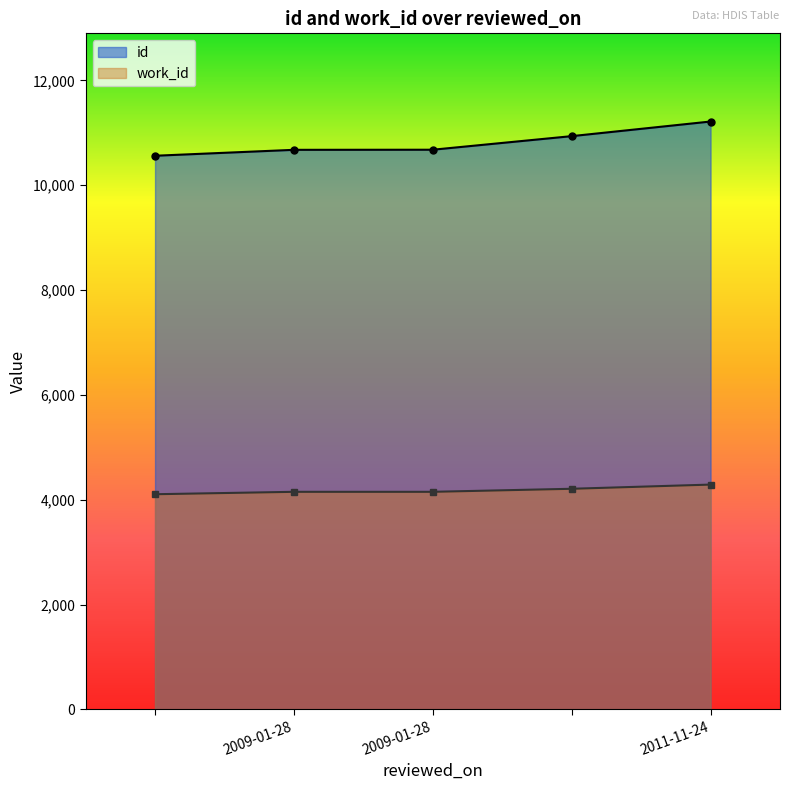

Reading left to right, list all the values displayed in this chart.

id: =10562	2009-01-28=10675	2009-01-28=10677	=10936	2011-11-24=11215
work_id: =4105	2009-01-28=4151	2009-01-28=4151	=4209	2011-11-24=4289